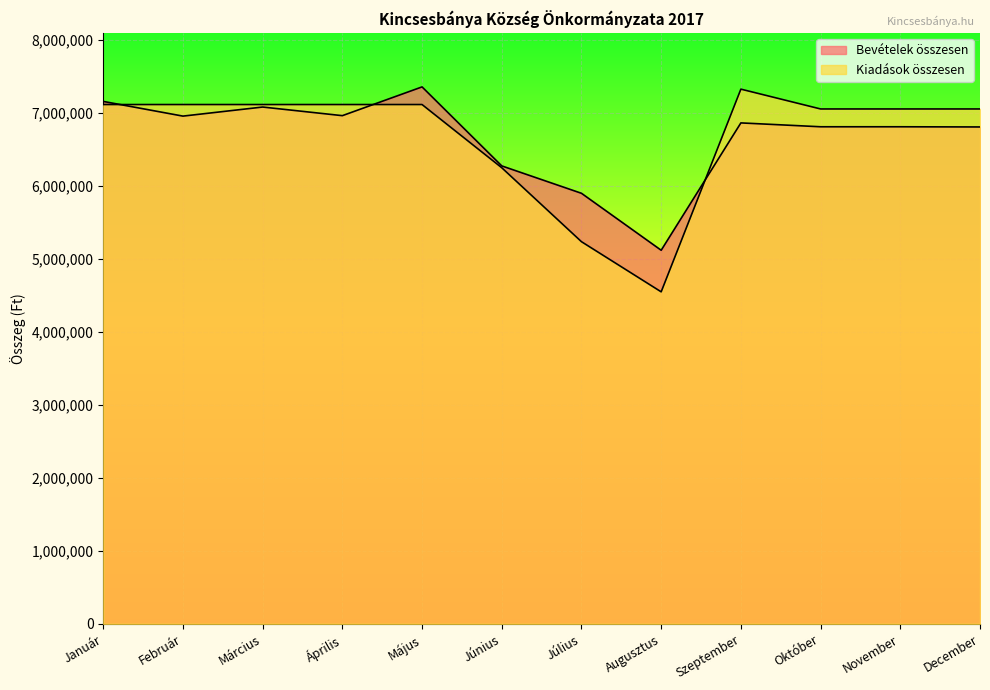

Is the value of Kiadások összesen at Június greater than the value of Bevételek összesen at Május?

No